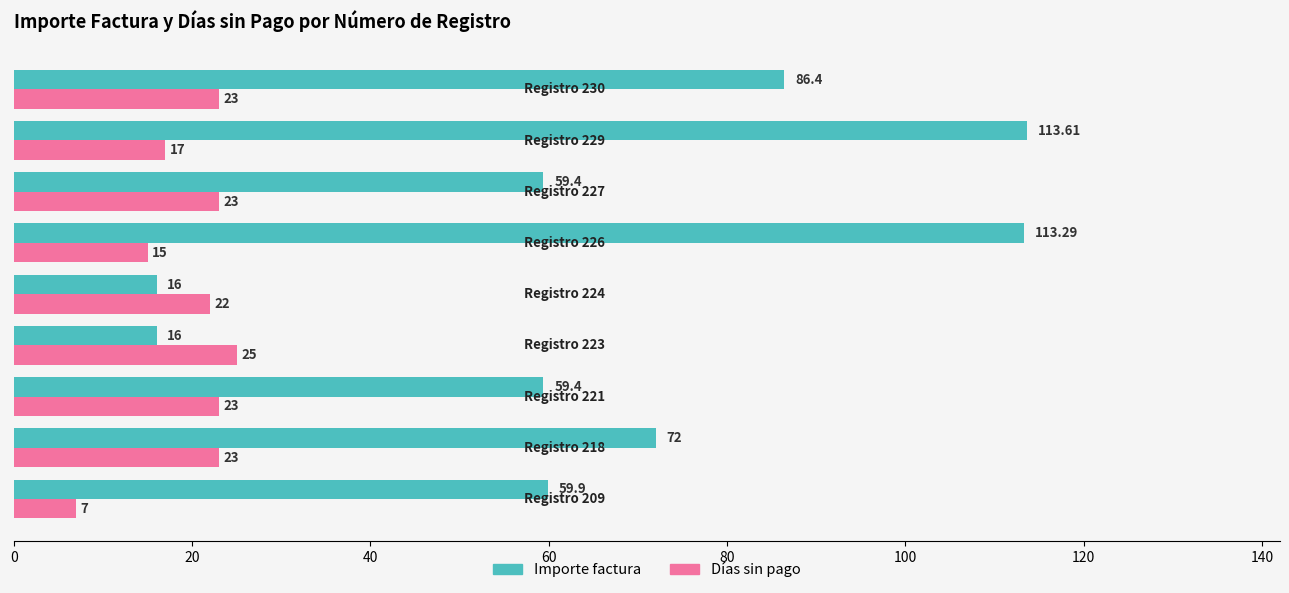

Which series has the largest total across all categories?

Importe factura